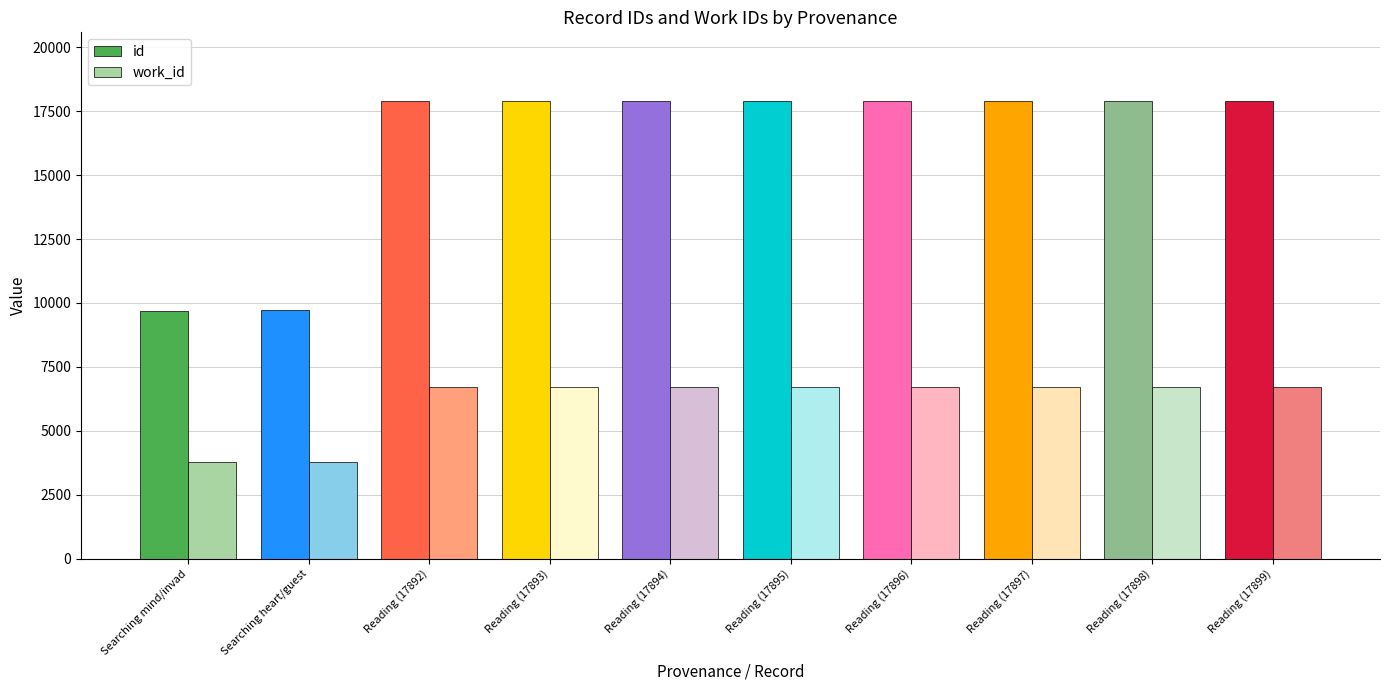

What are all the series names shown in the legend?

id, work_id